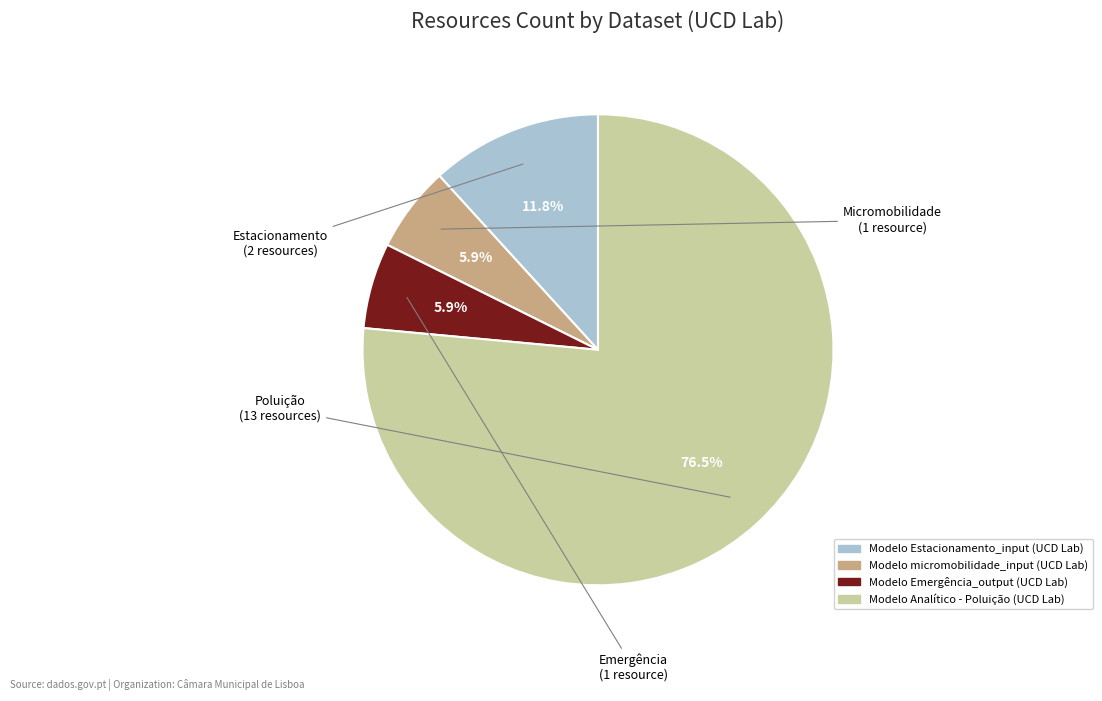

Which has a higher value, Modelo Emergência_output (UCD Lab) or Modelo Analítico - Poluição (UCD Lab)?

Modelo Analítico - Poluição (UCD Lab)